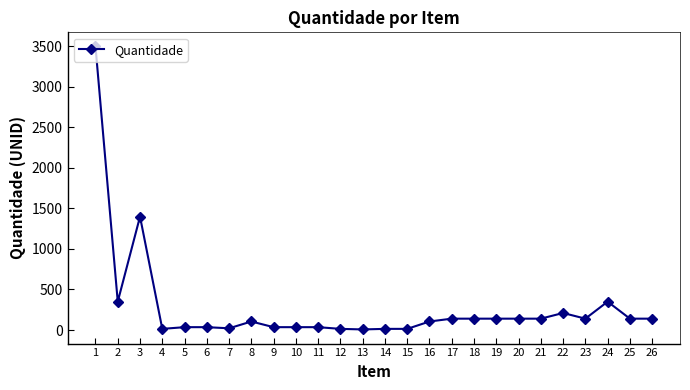

Where is the first local maximum?

3